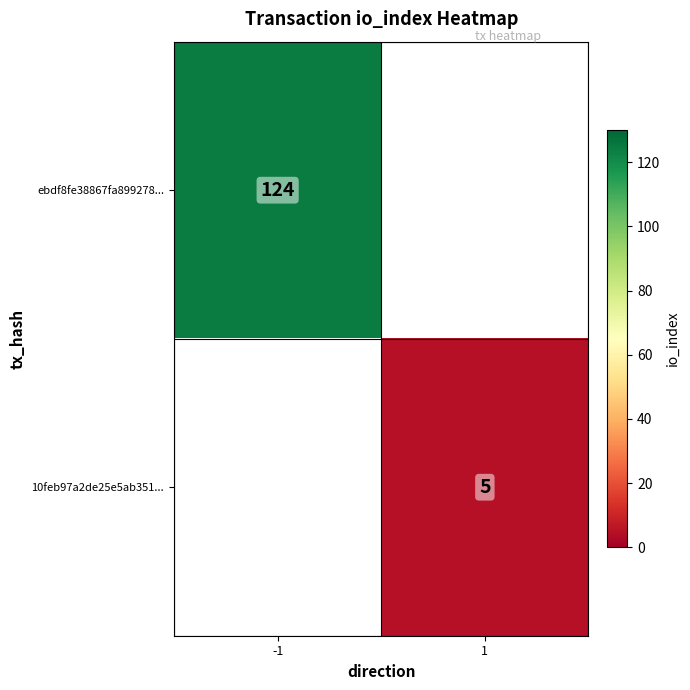

Is it true that 10feb97a2de25e5ab351... equals 5 at 1?

True